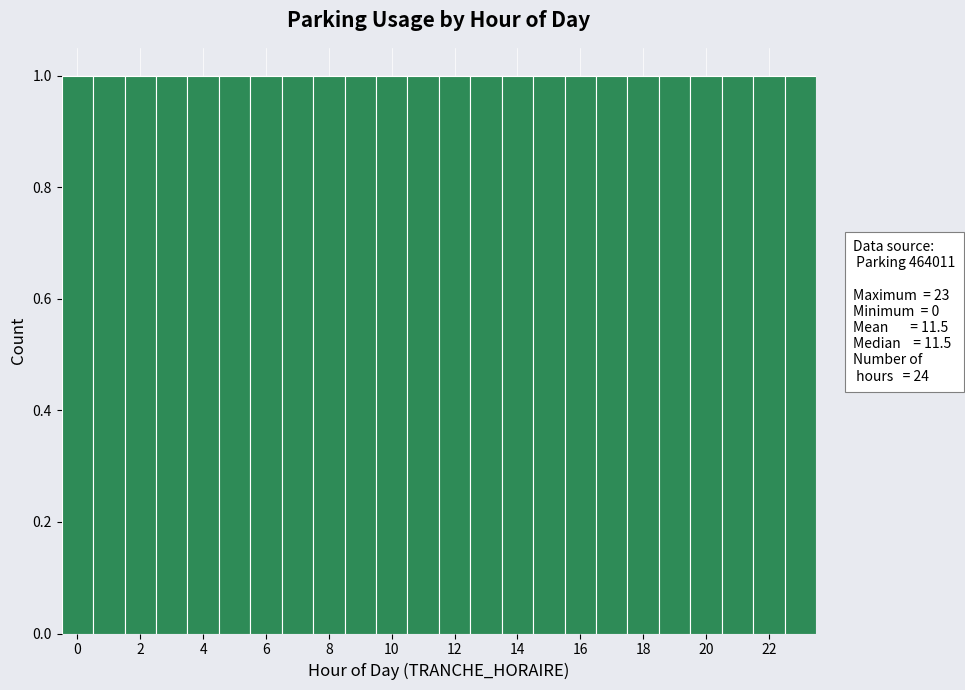

Reading left to right, list every bar in this chart as the range it spans on the x-axis followed by its height. Neither the bar edges nor the heights are printed on the chart, so give them approximately, as read against the axes.

-0.5 to 0.5: 1
0.5 to 1.5: 1
1.5 to 2.5: 1
2.5 to 3.5: 1
3.5 to 4.5: 1
4.5 to 5.5: 1
5.5 to 6.5: 1
6.5 to 7.5: 1
7.5 to 8.5: 1
8.5 to 9.5: 1
9.5 to 10.5: 1
10.5 to 11.5: 1
11.5 to 12.5: 1
12.5 to 13.5: 1
13.5 to 14.5: 1
14.5 to 15.5: 1
15.5 to 16.5: 1
16.5 to 17.5: 1
17.5 to 18.5: 1
18.5 to 19.5: 1
19.5 to 20.5: 1
20.5 to 21.5: 1
21.5 to 22.5: 1
22.5 to 23.5: 1